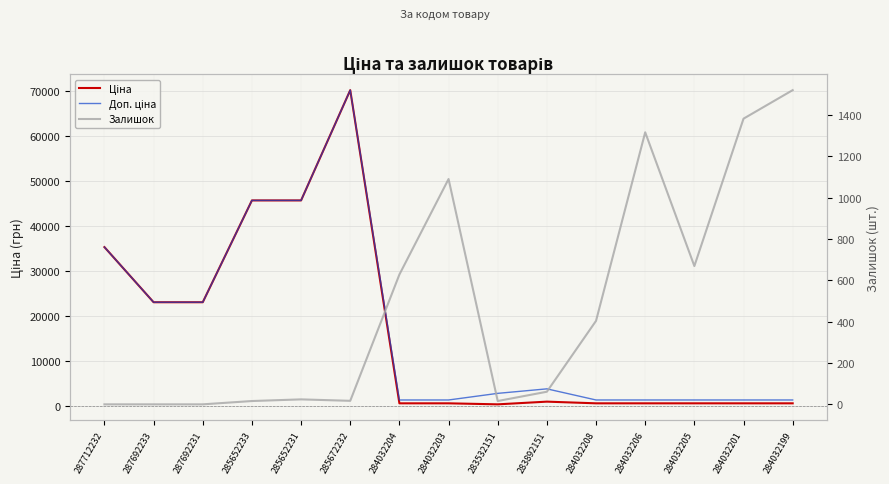

What is the difference between the maximum and second lowest values in the Ціна series?

69607.1